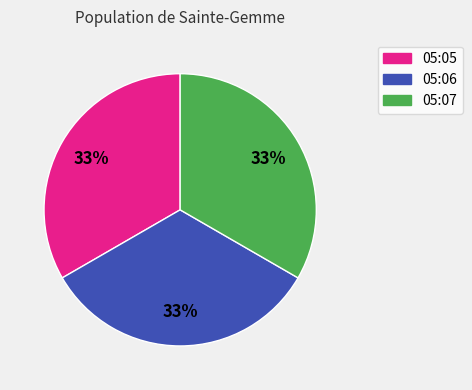

To the nearest percent, what percentage of the pie is 05:07?

33%